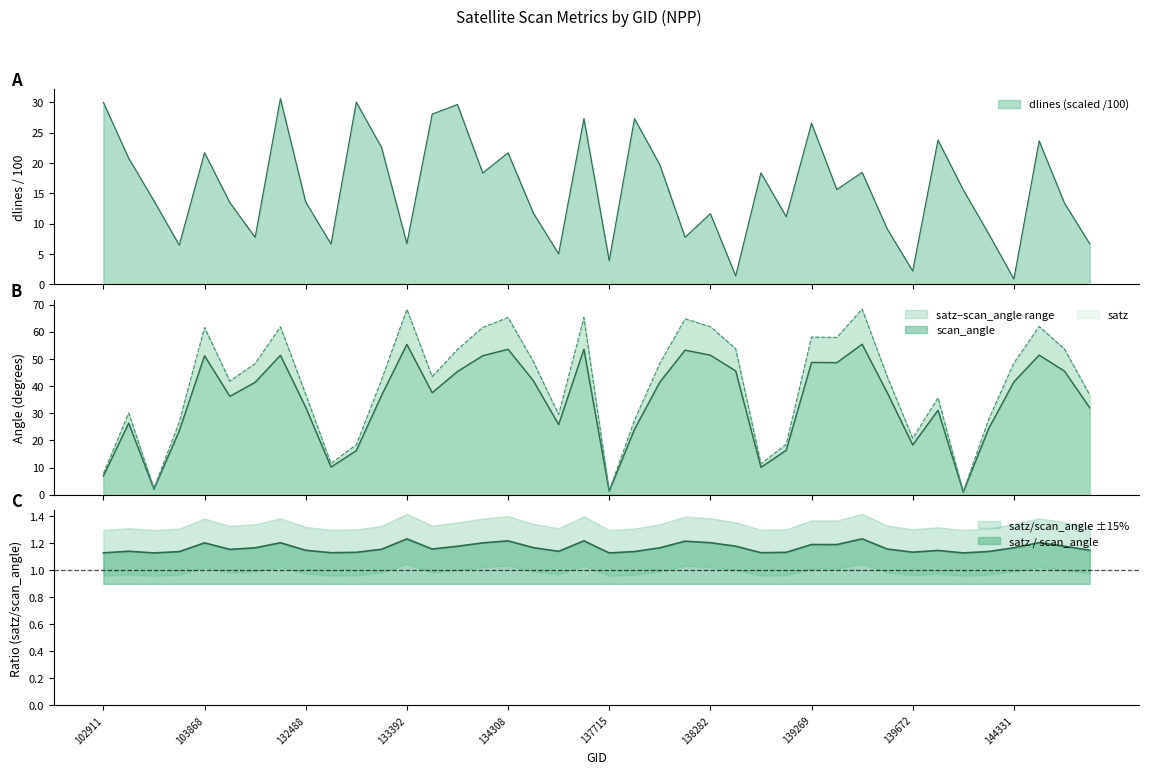

What is the value of the scan_angle point at the 17th from the left?

53.5